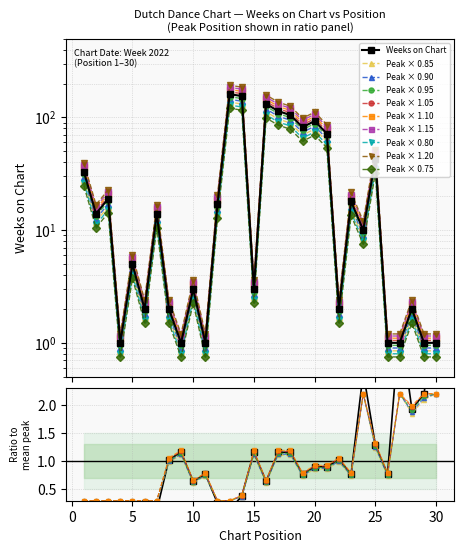

What is the value of the Weeks on Chart point at the 14th from the left?

162.8